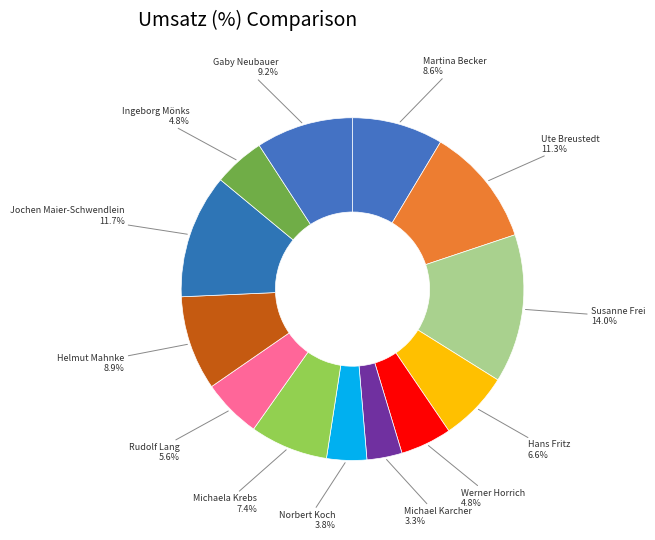

To the nearest percent, what is the combined percentage of Norbert Koch and Rudolf Lang?

9%